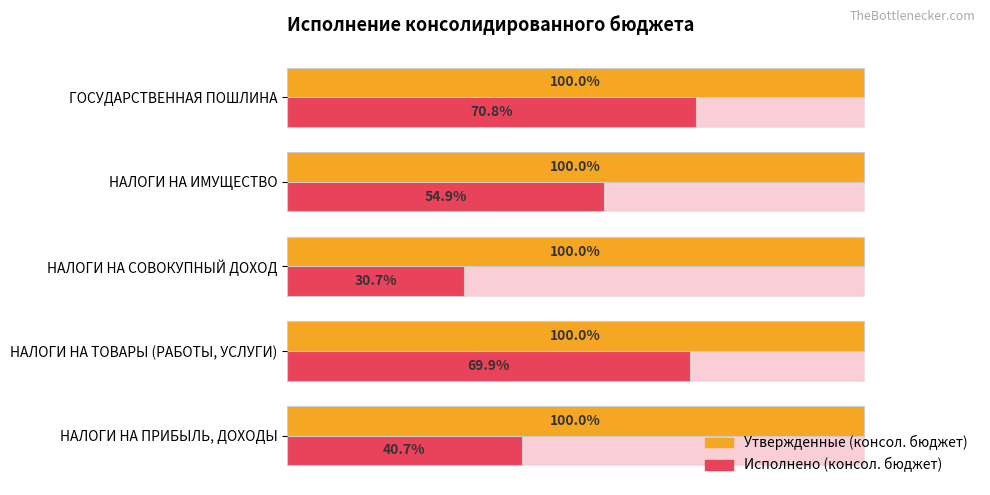

Are the bars grouped side by side (vs. stacked)?

Yes